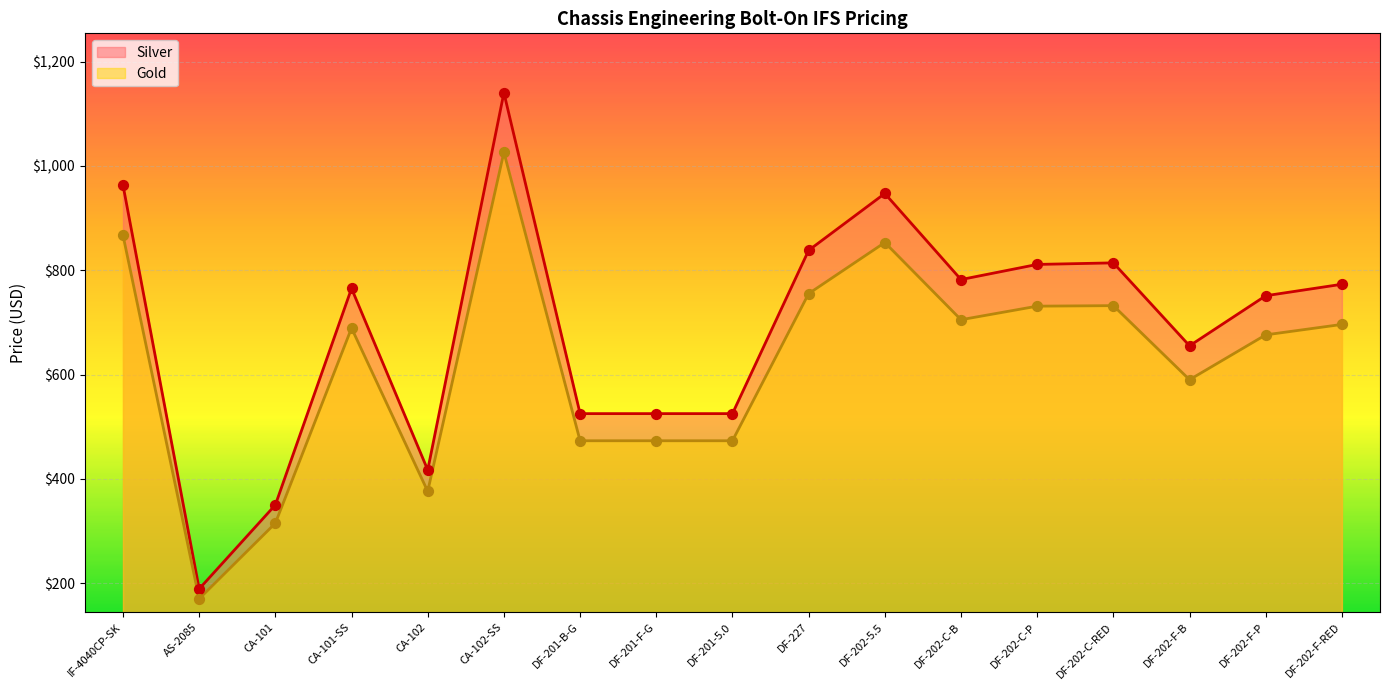

Is the value of Silver at CA-102-SS greater than the value of Gold at DF-202-C-P?

Yes